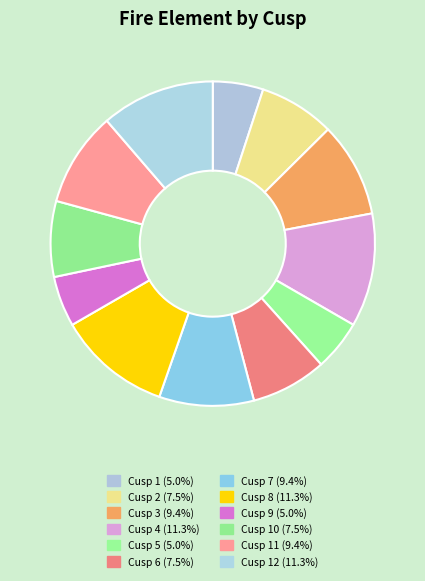

To the nearest percent, what is the difference between the largest and smallest slice percentages?

6%